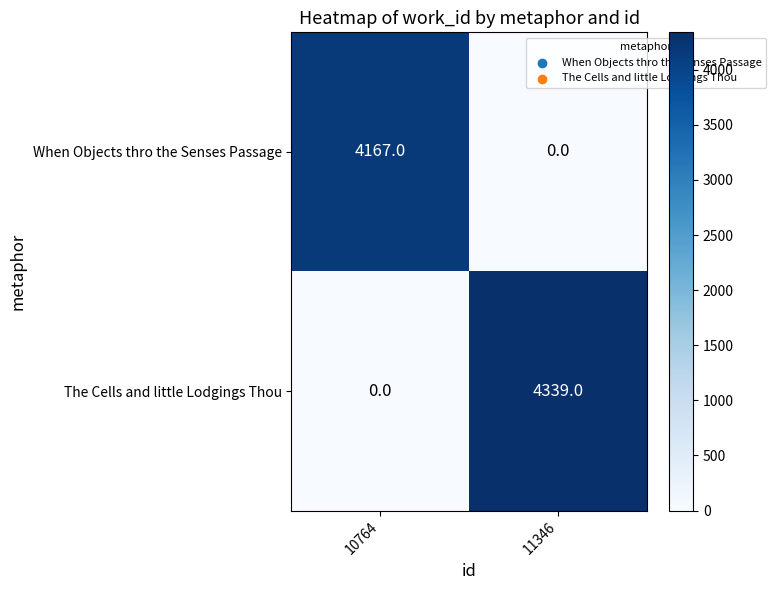

Is it true that When Objects thro the Senses Passage equals 0 at 11346?

True